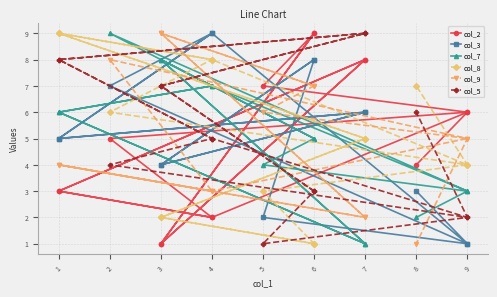

True or false: col_5 has more than 0 points higher than both neighbors.

True